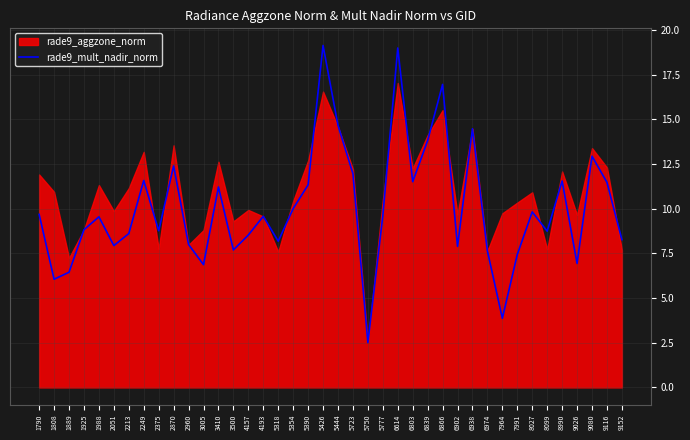

Rank the categories by value from highest to lowest.

5426, 6614, 6866, 5444, 6938, 6839, 9080, 2870, 5723, 2249, 8990, 6803, 9116, 5390, 3410, 5354, 8027, 1790, 5777, 4193, 1988, 1925, 2375, 8099, 2213, 4157, 9152, 5318, 2960, 2051, 6902, 3500, 6974, 7991, 9026, 3005, 1889, 1808, 7964, 5750